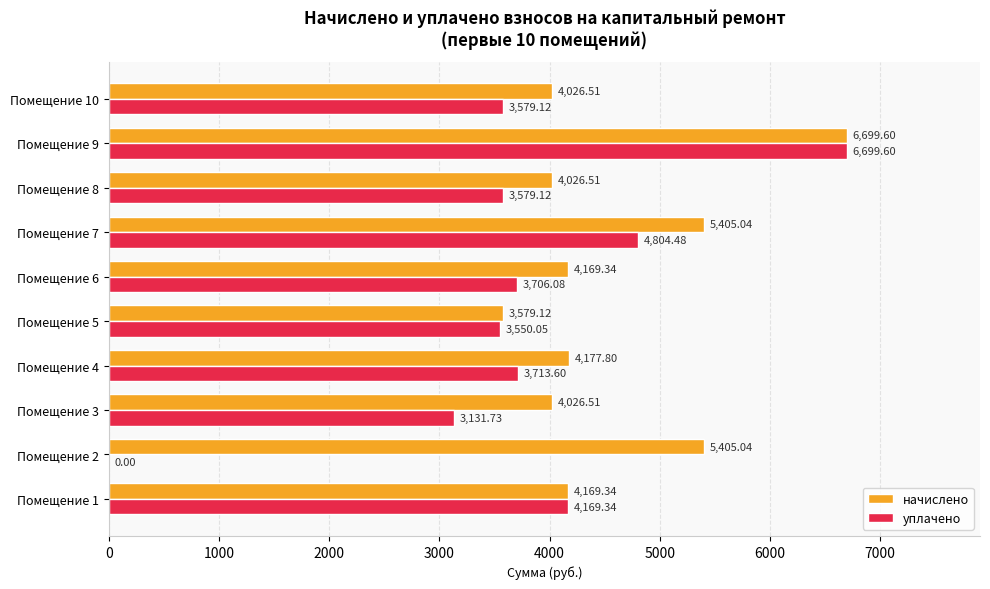

At which category is the sum across all series the highest?

Помещение 9